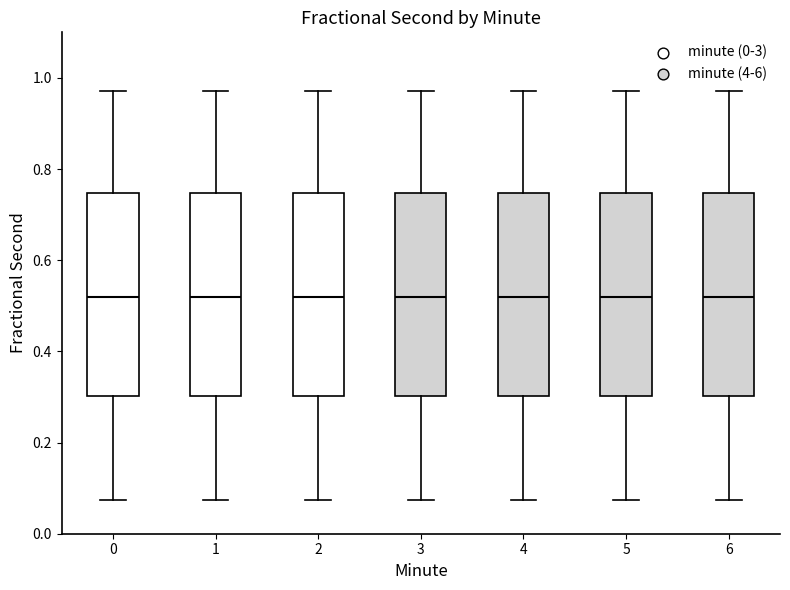

Reading left to right, read every box against the y-axis: the position of its median line, the range the box covers, and the ends of its whiskers. The values are not printed on the chart, so give them approximately, as read against the axis.

0: median 0.52, box 0.30 to 0.74, whiskers 0.08 to 0.98
1: median 0.52, box 0.30 to 0.74, whiskers 0.08 to 0.98
2: median 0.52, box 0.30 to 0.74, whiskers 0.08 to 0.98
3: median 0.52, box 0.30 to 0.74, whiskers 0.08 to 0.98
4: median 0.52, box 0.30 to 0.74, whiskers 0.08 to 0.98
5: median 0.52, box 0.30 to 0.74, whiskers 0.08 to 0.98
6: median 0.52, box 0.30 to 0.74, whiskers 0.08 to 0.98